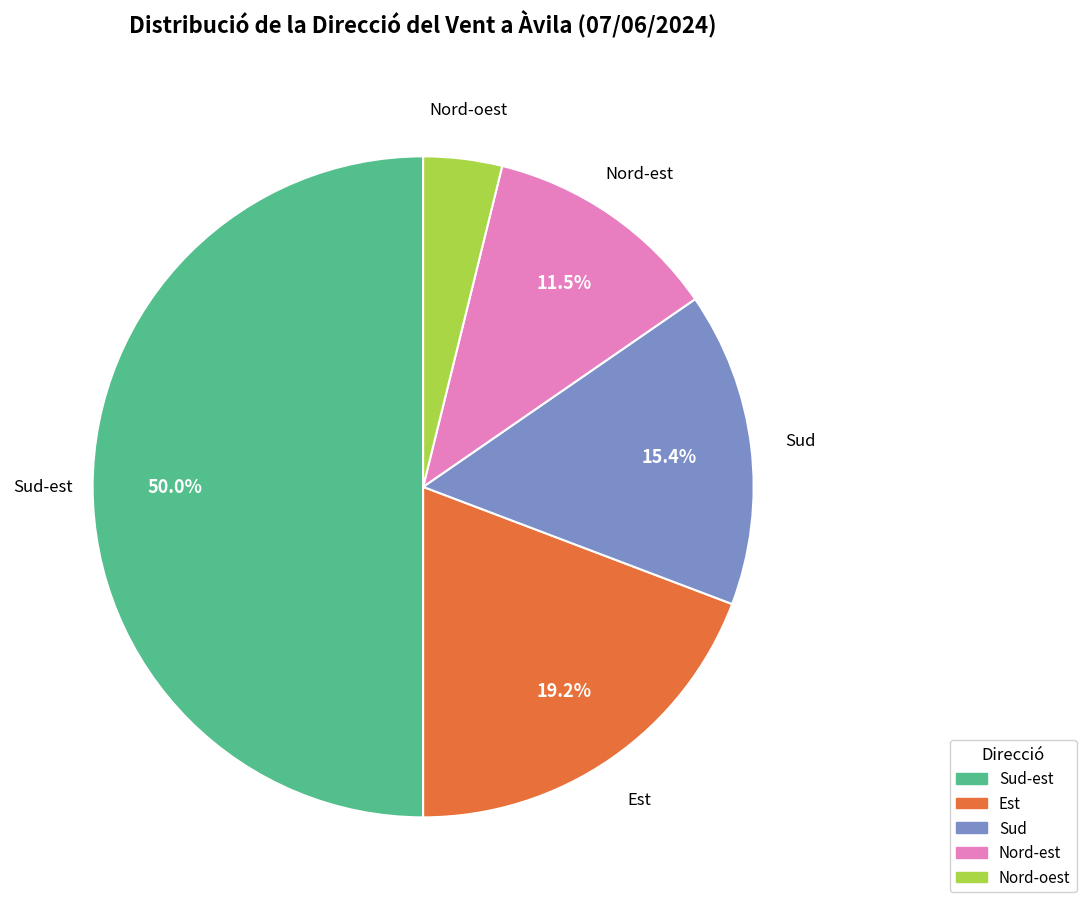

Rank the categories by value from highest to lowest.

Sud-est, Est, Sud, Nord-est, Nord-oest